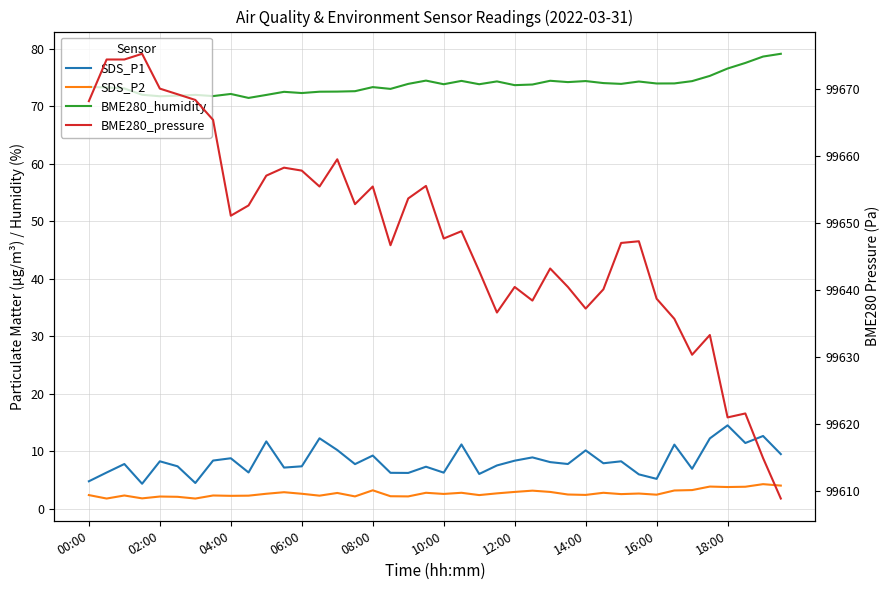

What is the greatest value displayed?

99675.2